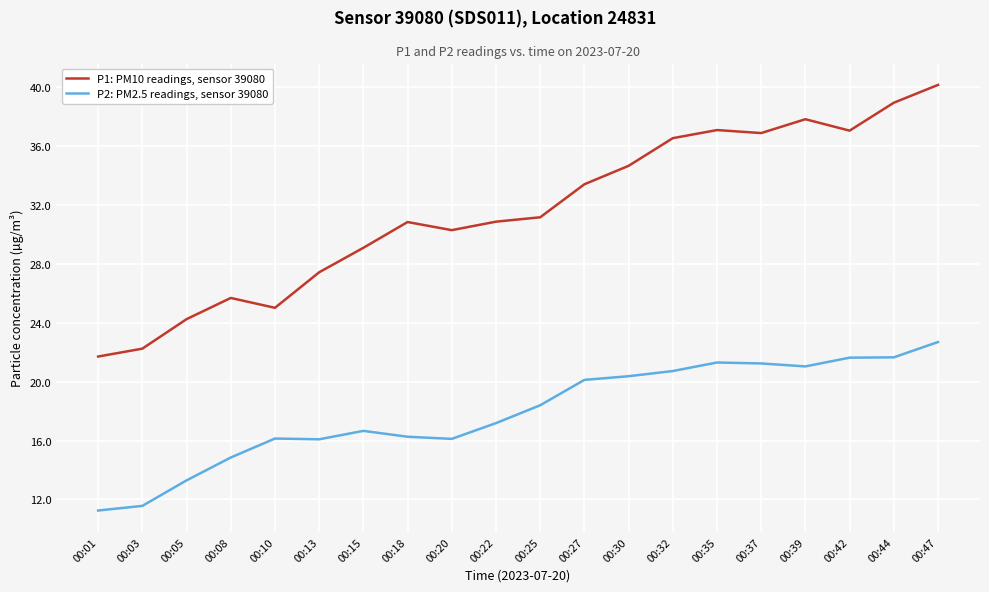

At which label does P2: PM2.5 readings, sensor 39080 first exceed 18?

00:25